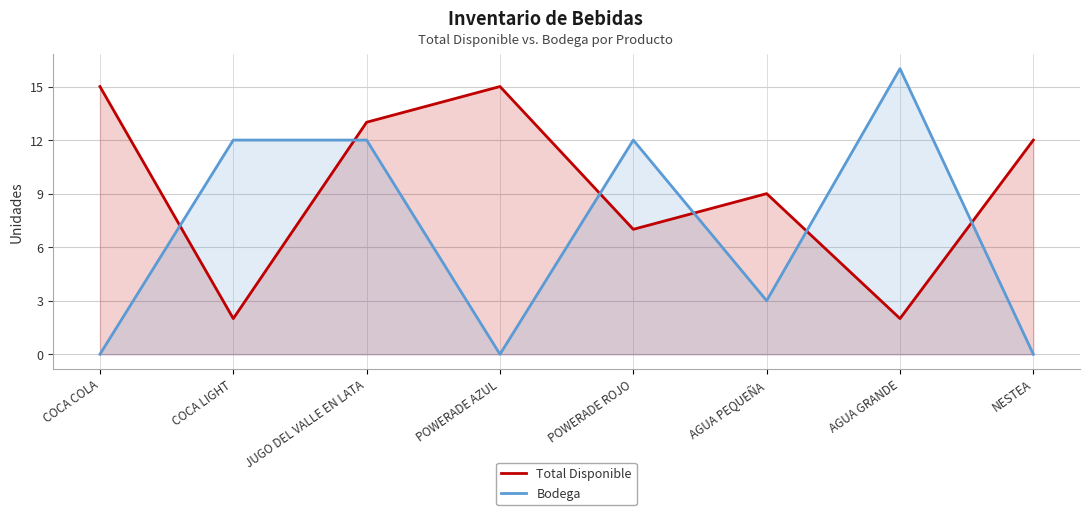

List the labels in order of Bodega value, smallest first.

COCA COLA, POWERADE AZUL, NESTEA, AGUA PEQUEÑA, COCA LIGHT, JUGO DEL VALLE EN LATA, POWERADE ROJO, AGUA GRANDE